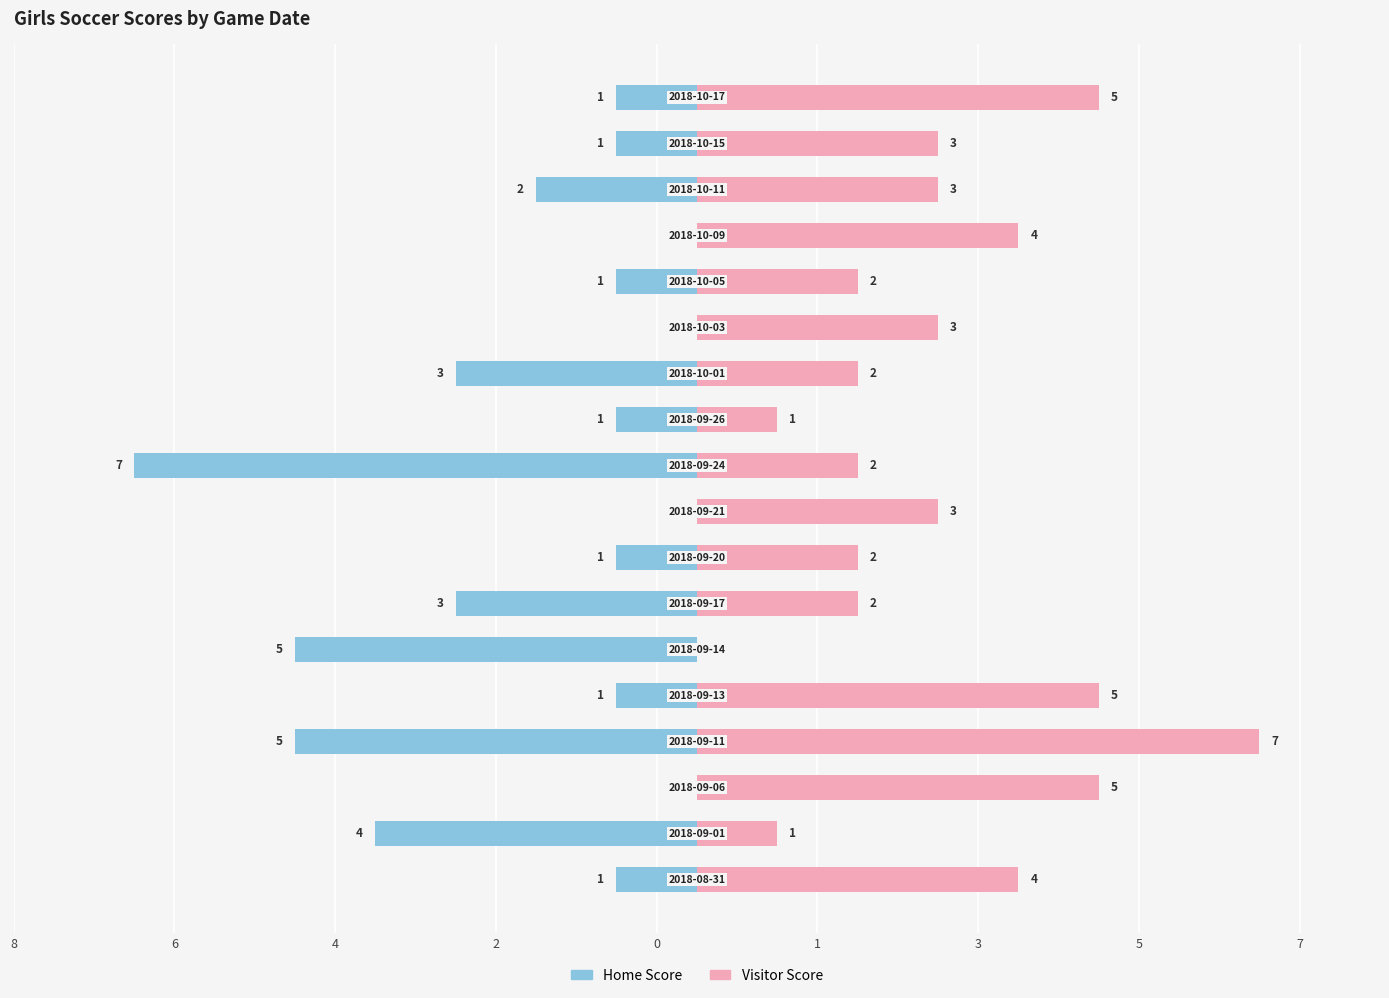

Count the number of data series in this chart.

2